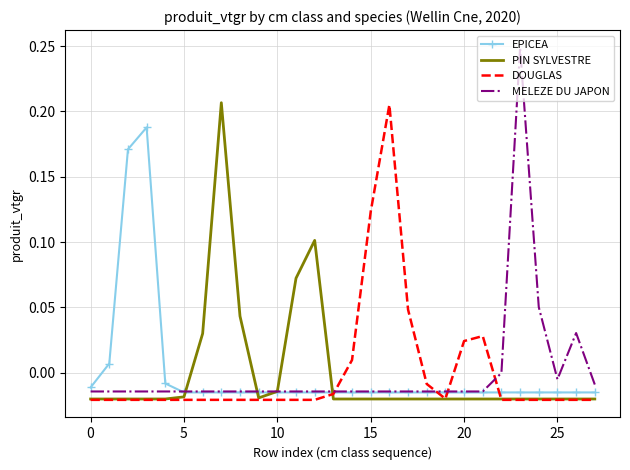

Which series has the widest spread of values?

MELEZE DU JAPON